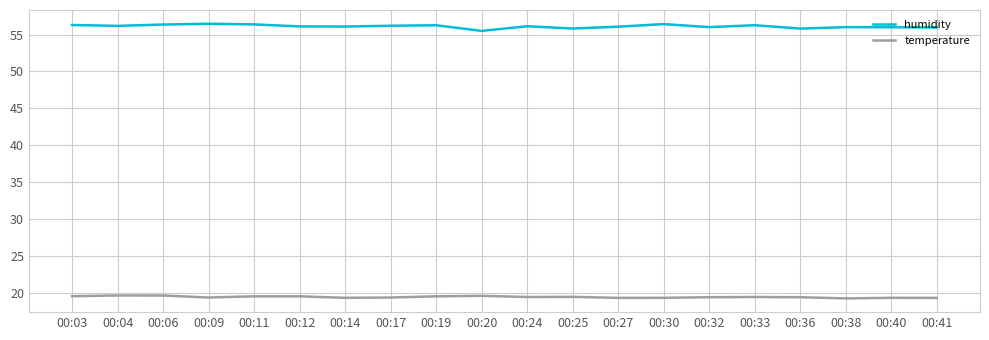

True or false: temperature has a value of 9.2 at 00:11.

False